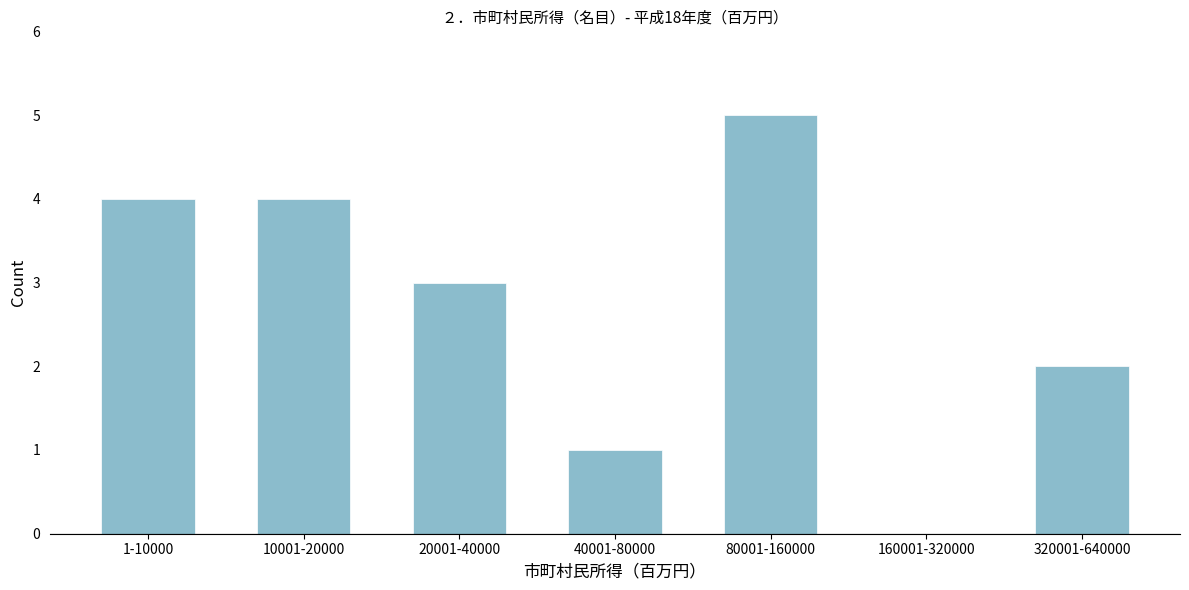

Reading left to right, list all the values displayed in this chart.

1-10000=4	10001-20000=4	20001-40000=3	40001-80000=1	80001-160000=5	160001-320000=0	320001-640000=2